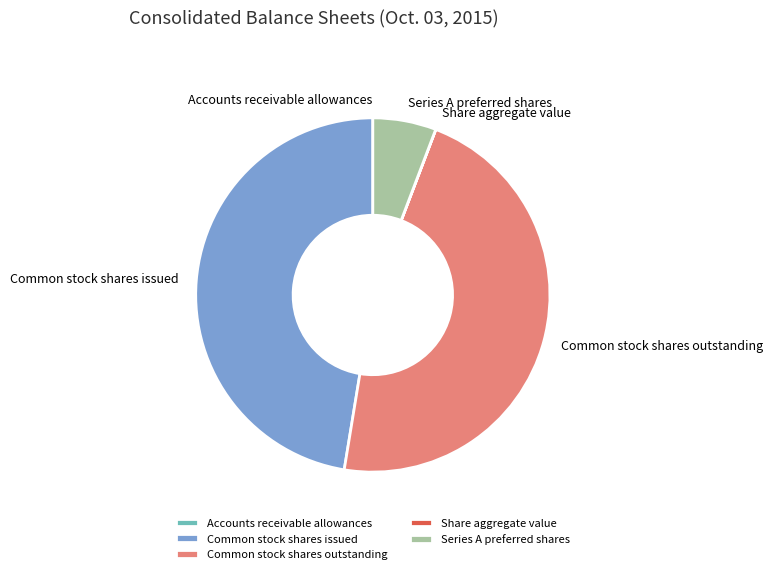

Does any single category account for the majority?

No